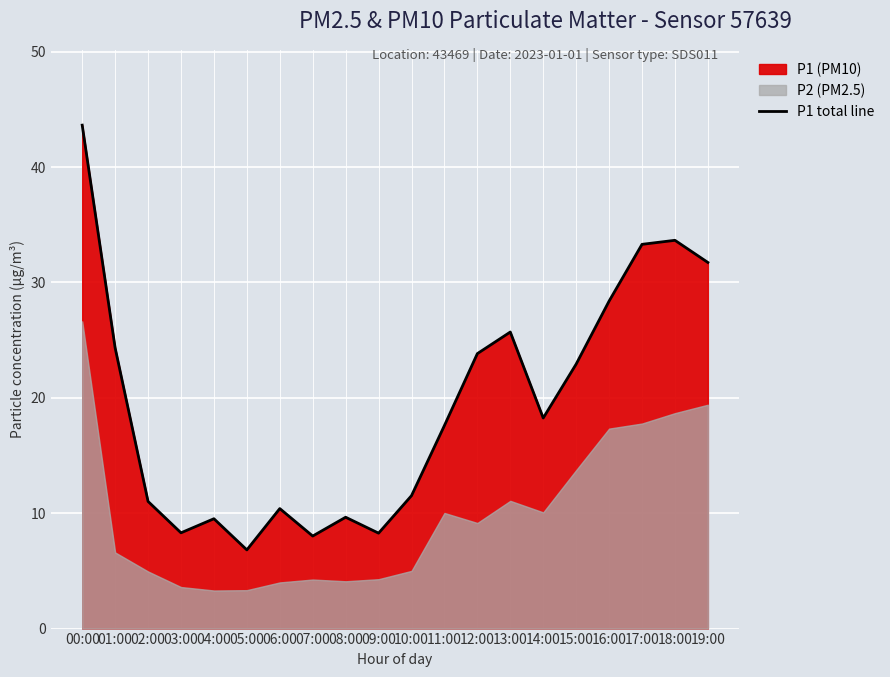

What is the difference between the second highest and second lowest values?

25.6